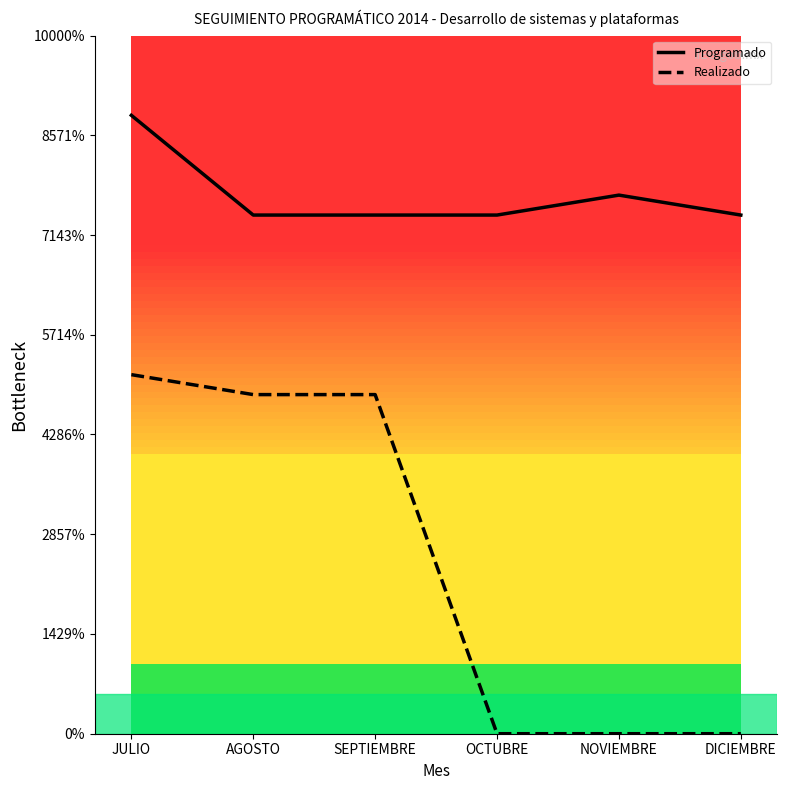

Does the chart display data point markers on the line(s)?

No